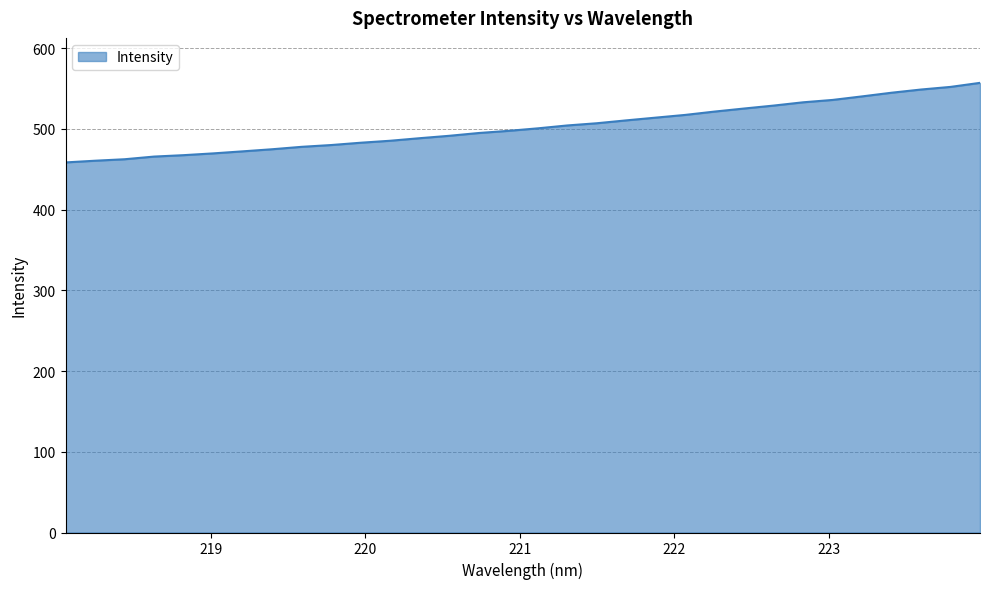

What is the minimum value shown in the chart?

458.5